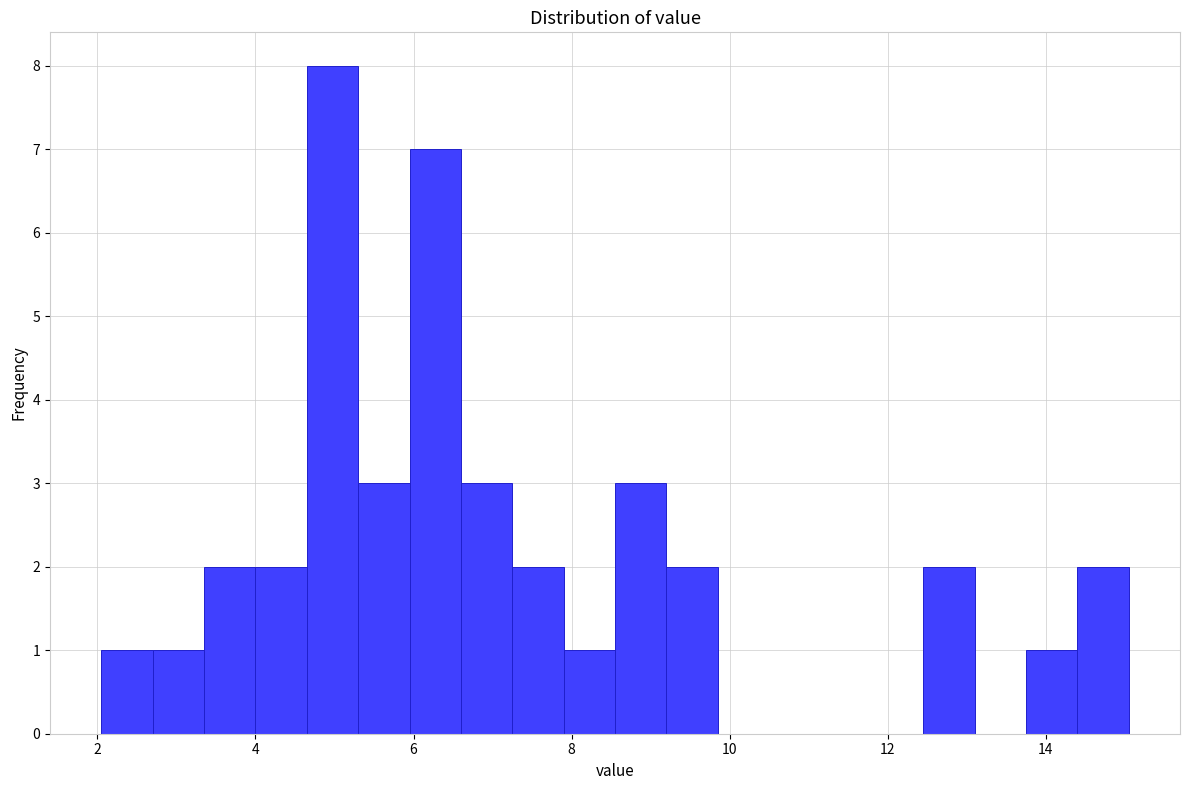

Around what value on the x-axis is the tallest bar? Give the approximate position of its centre, as read against the axis.

5.0